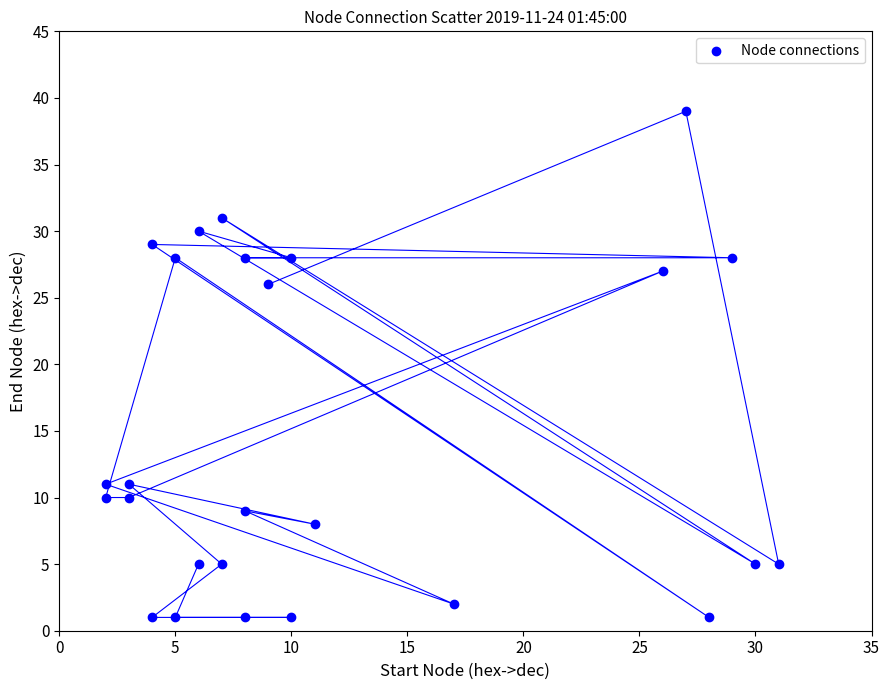

What is the range of X values (max minus min)?

29